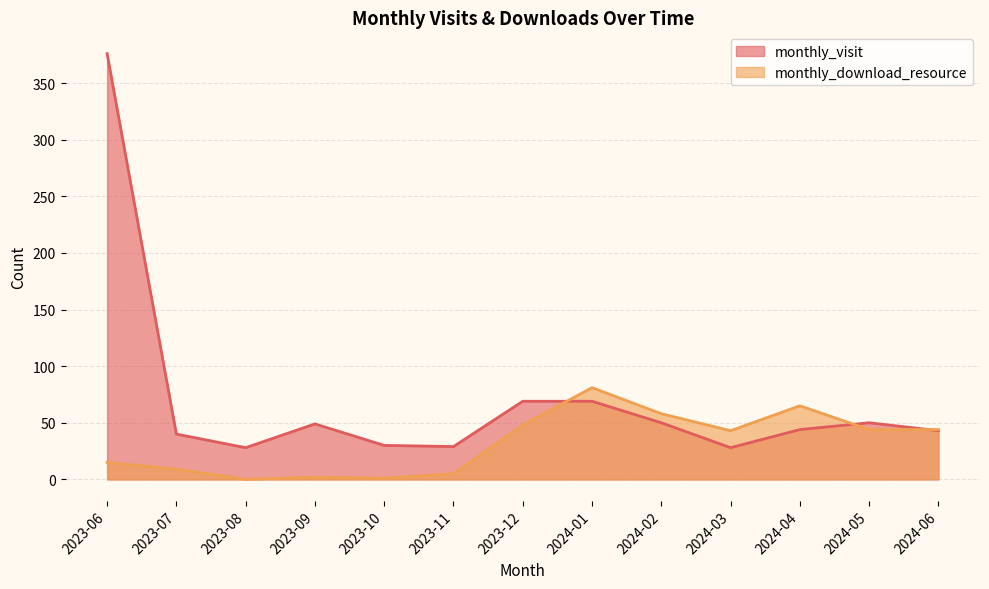

At which category is the sum across all series the highest?

2023-06